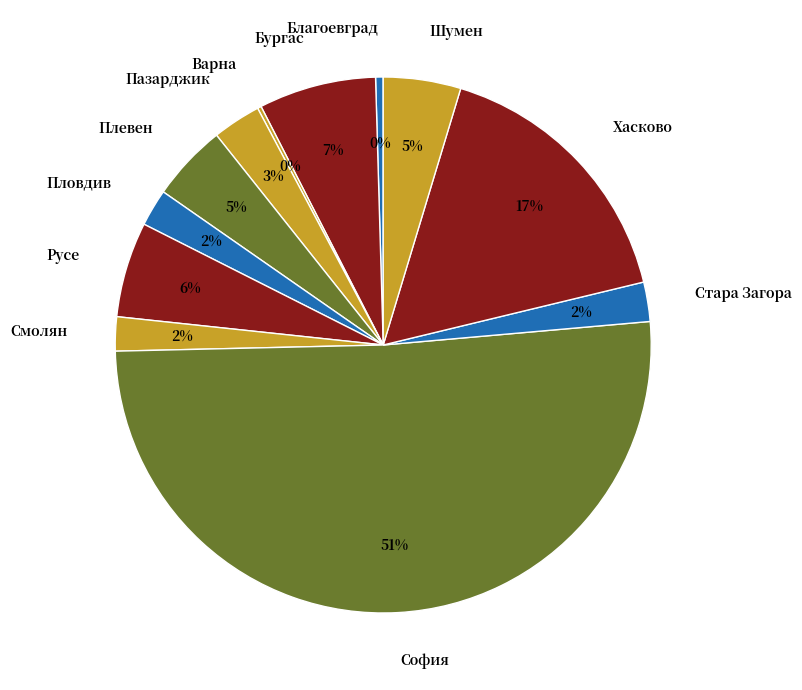

Which has a higher value, Смолян or Шумен?

Шумен